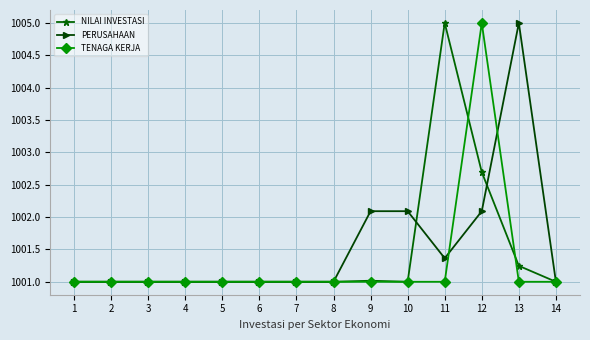

At how many categories does at least one series exceed 1003?

3